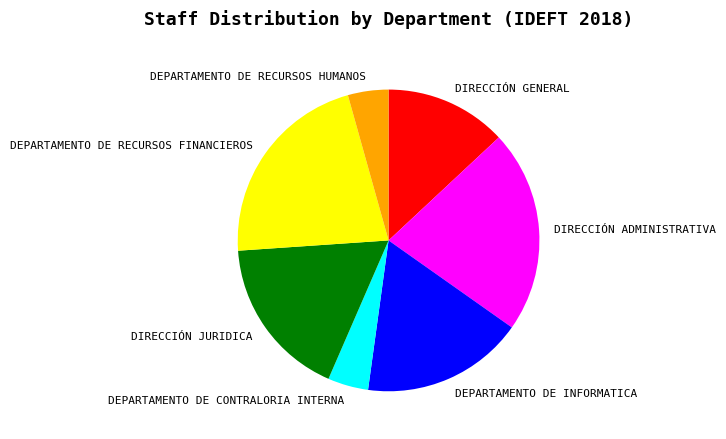

Count the number of slices in the pie.

7